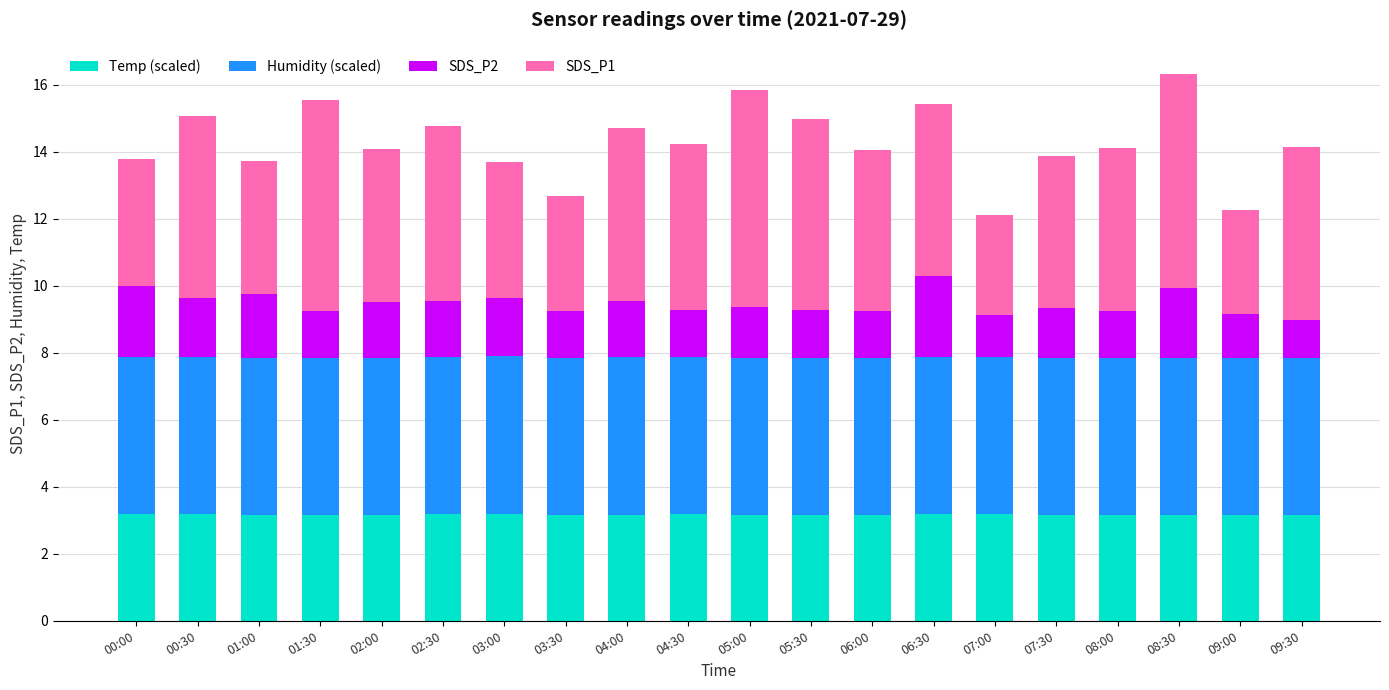

The value of Temp (scaled) at 03:00 is 3.2. True or false?

True